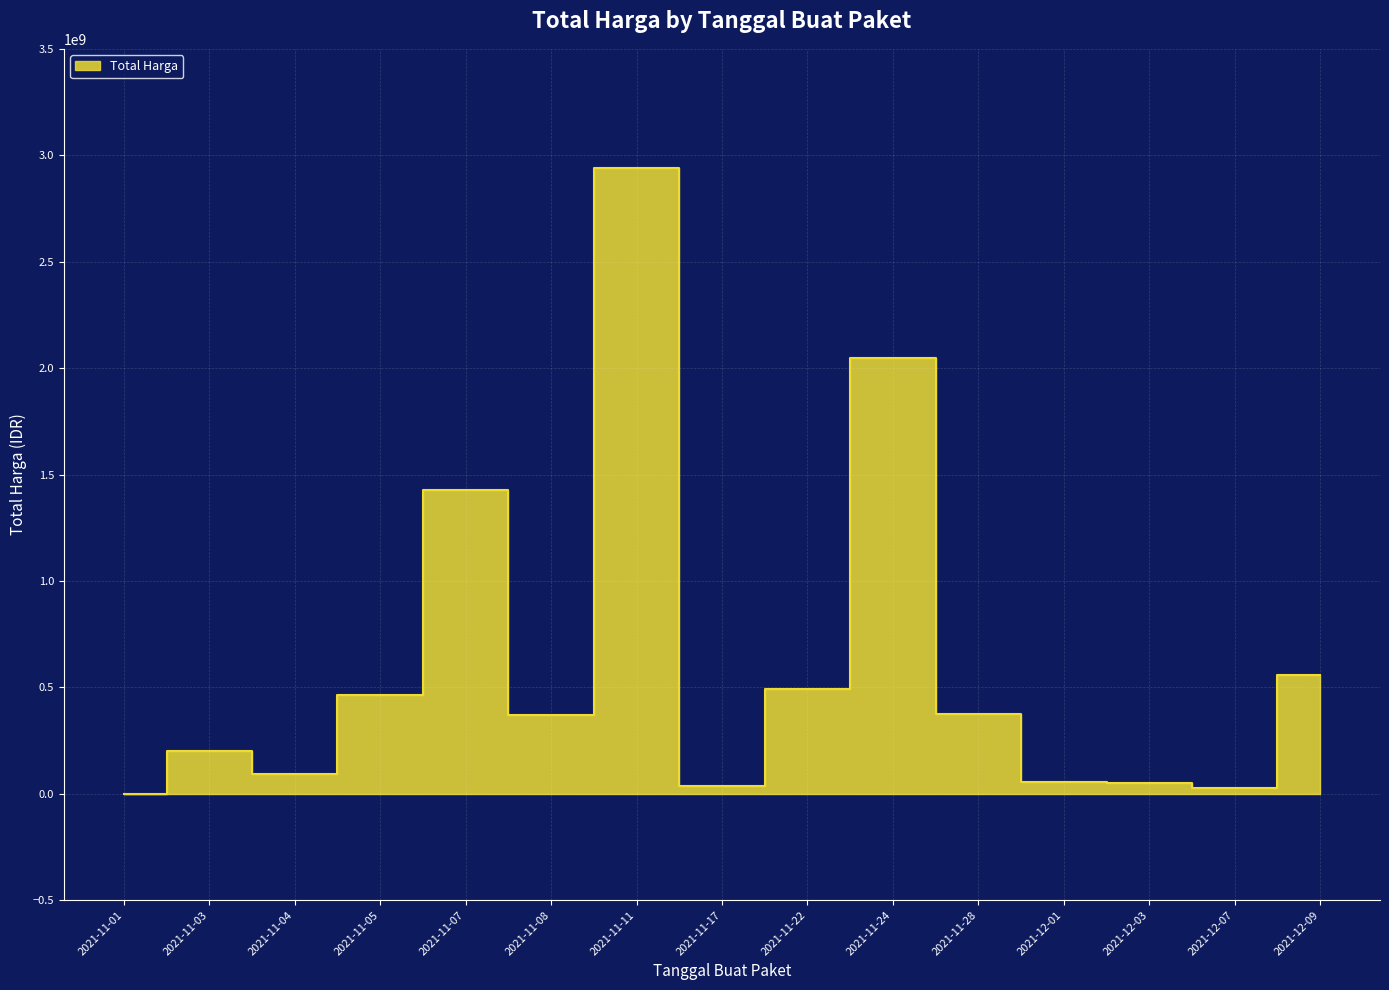

Where is the first local minimum?

2021-11-04